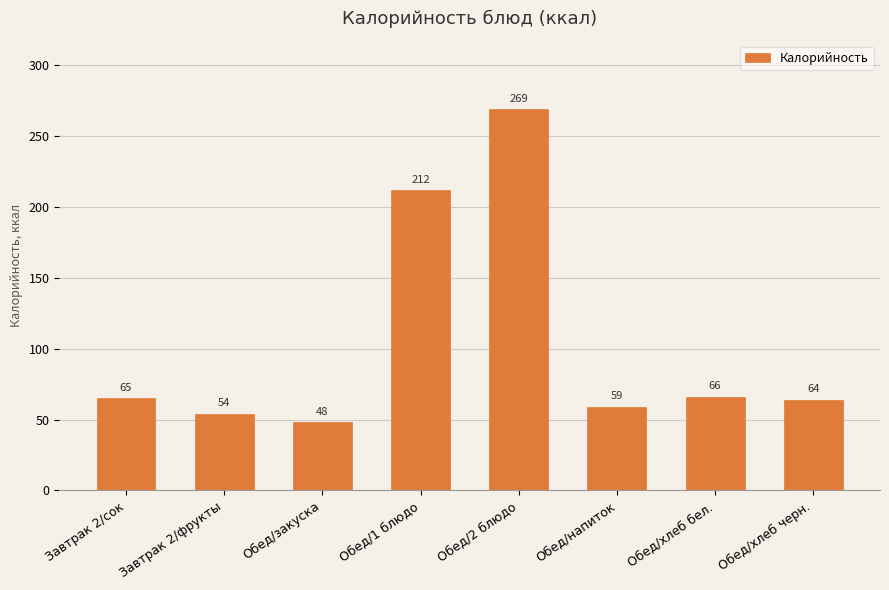

The value at Обед/1 блюдо is 211.7. True or false?

True